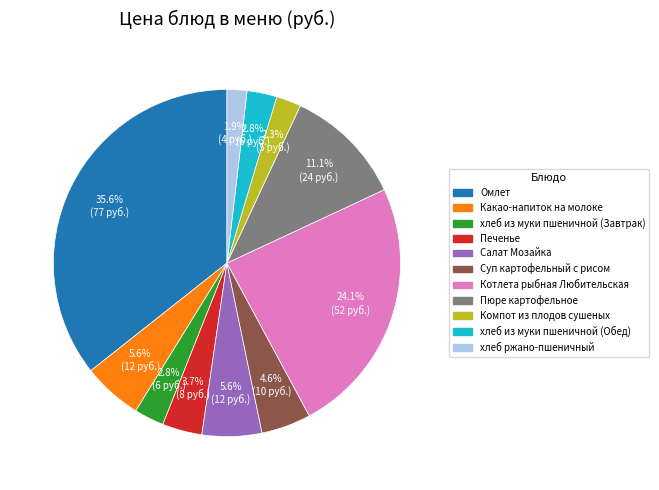

Does Котлета рыбная Любительская represent more than half of the total?

No